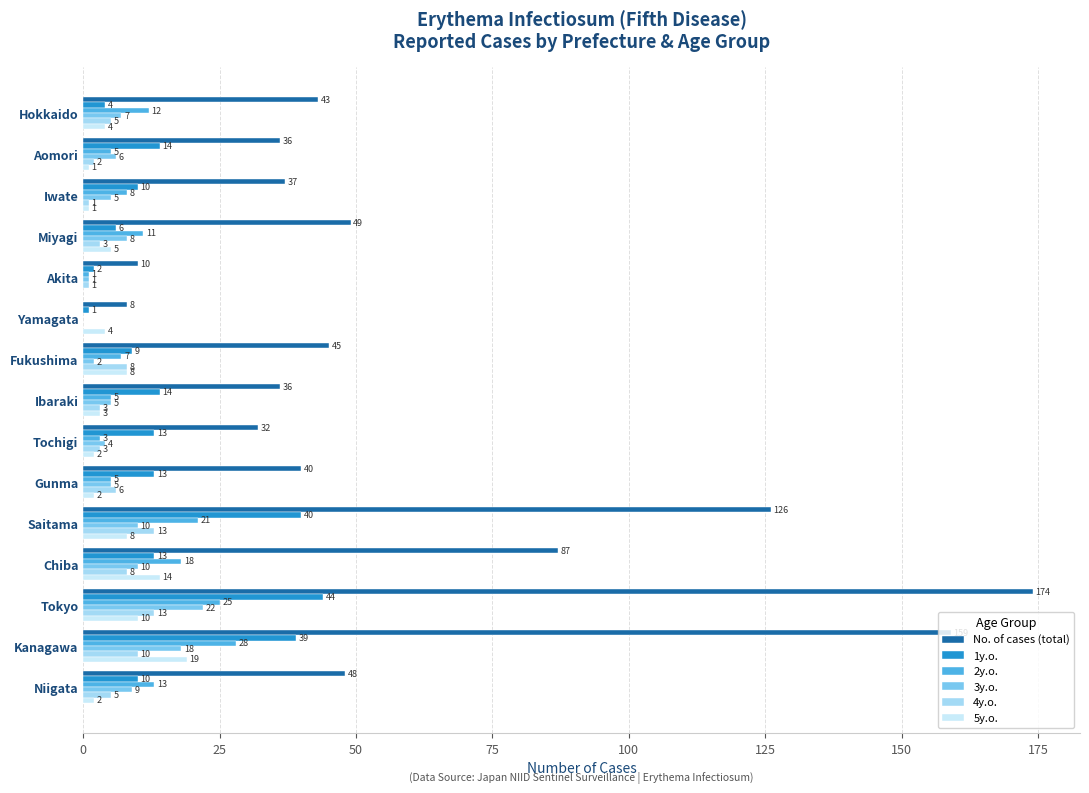

Where is 2y.o. nearest to the value 14?

Niigata